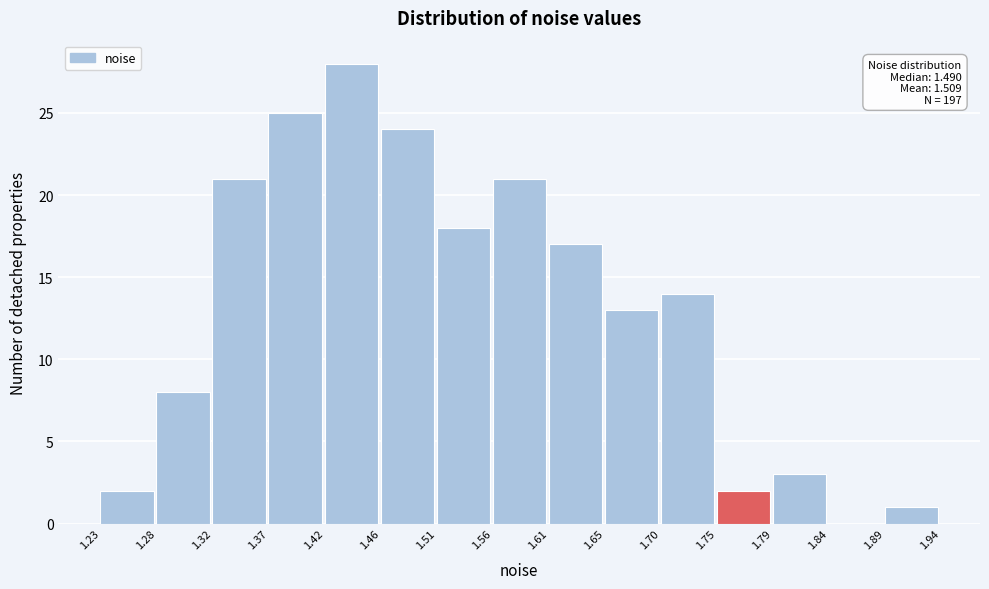

Which range on the x-axis has the tallest bar?

1.42 to 1.46